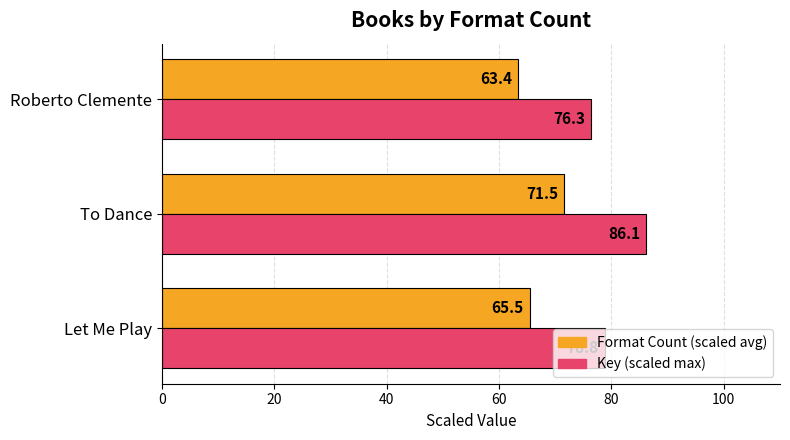

Is the value of Key (scaled max) at Let Me Play greater than the value of Format Count (scaled avg) at Let Me Play?

Yes